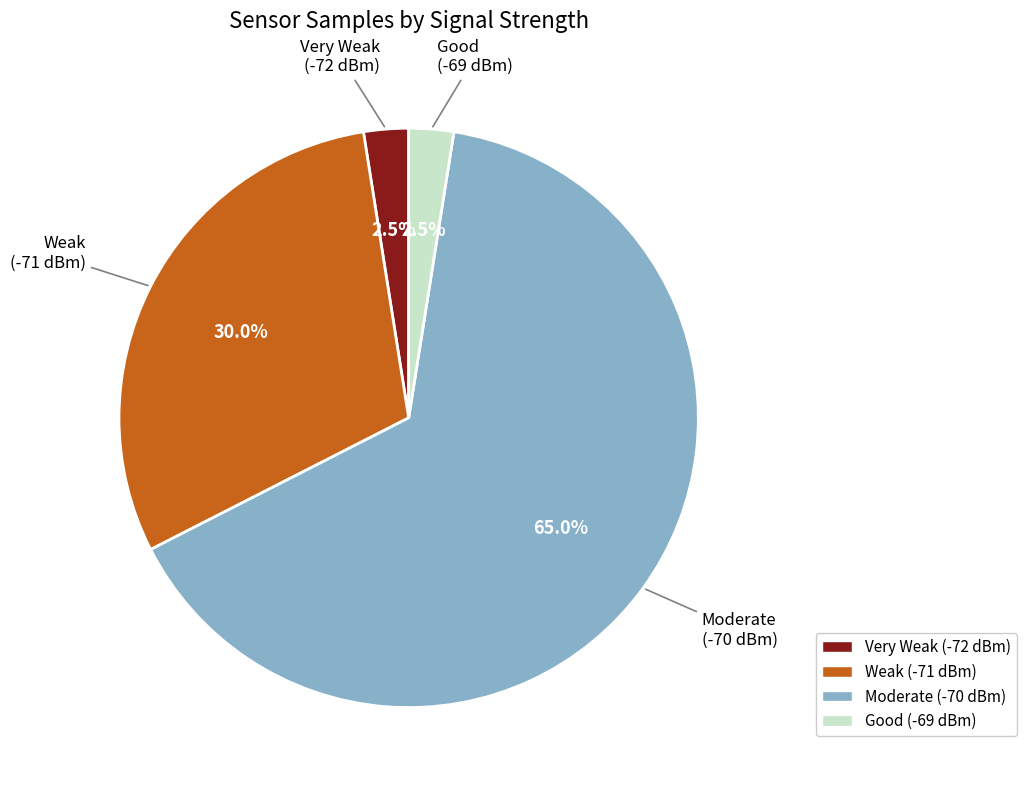

Does any single category account for the majority?

Yes